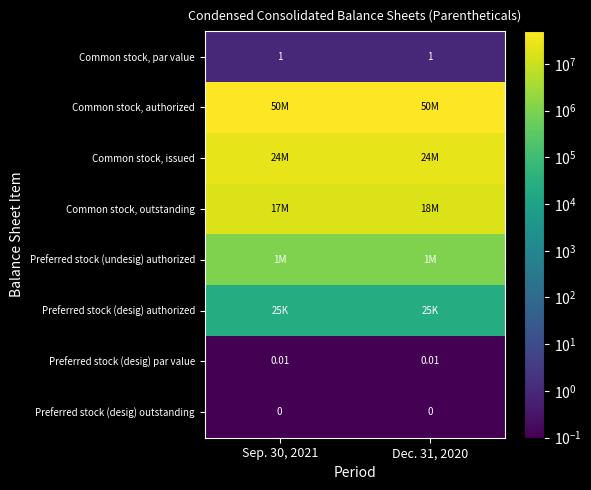

Is the value of Common stock, outstanding at Sep. 30, 2021 greater than the value of Preferred stock (desig) par value at Dec. 31, 2020?

Yes